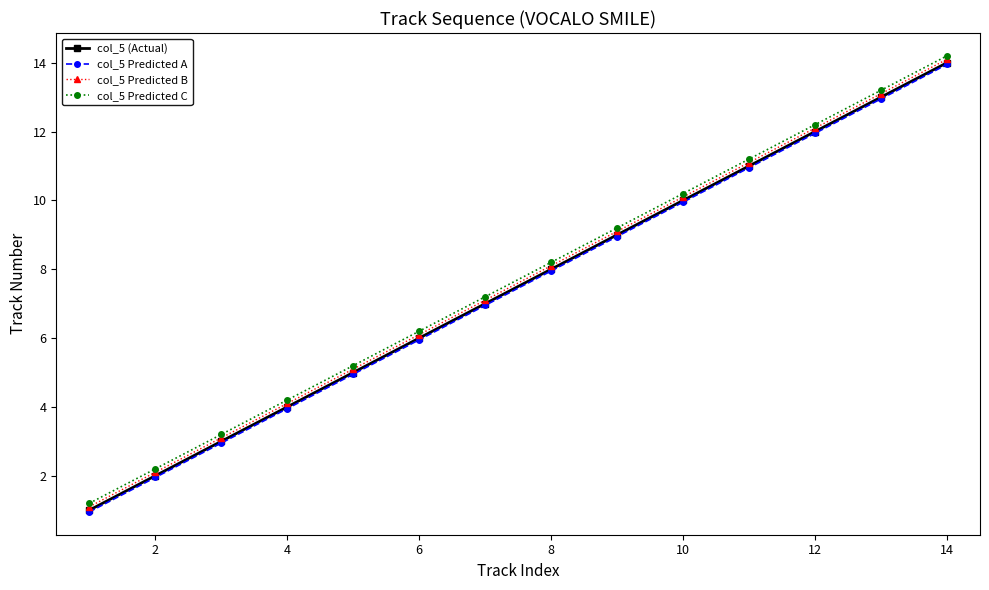

True or false: col_5 (Actual) has more than 0 interior local peaks.

False